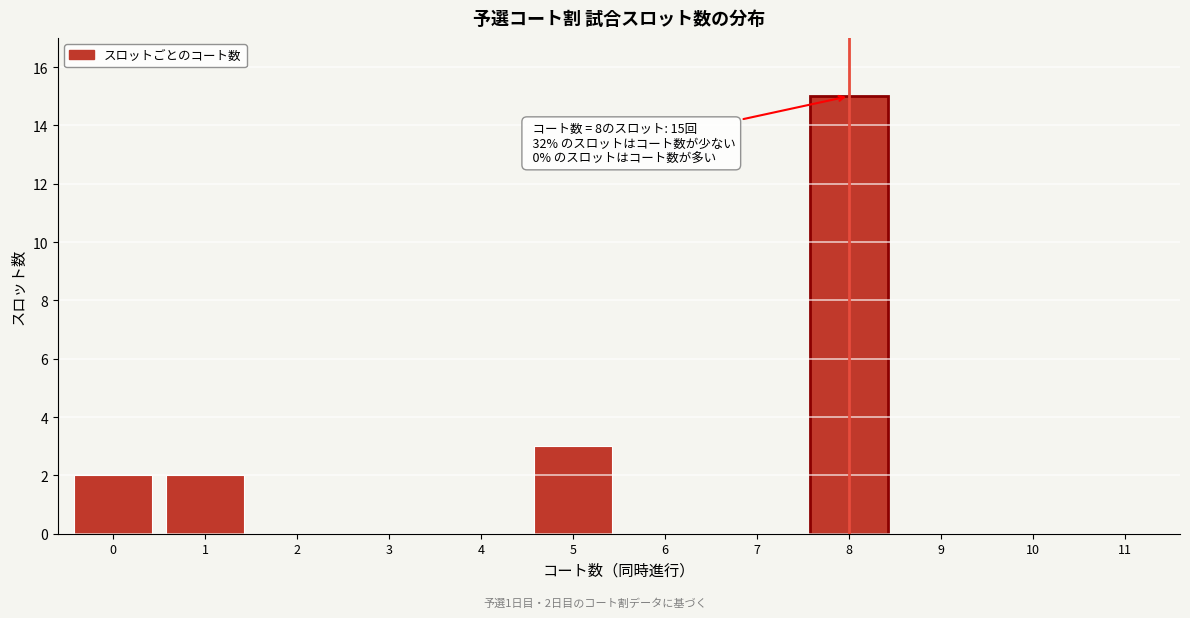

Reading right to left, list all the values displayed in this chart.

11=0	10=0	9=0	8=15	7=0	6=0	5=3	4=0	3=0	2=0	1=2	0=2